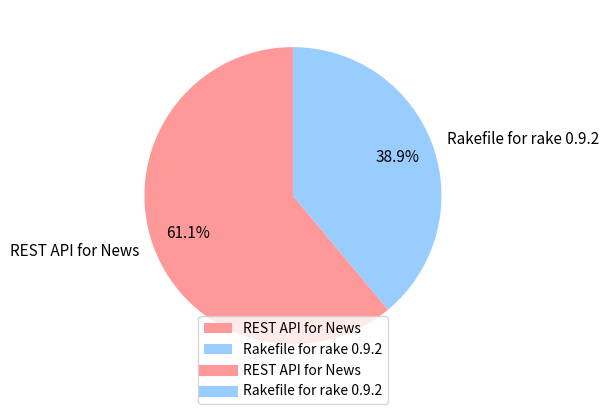

To the nearest percent, what is the difference between the REST API for News and Rakefile for rake 0.9.2 slice percentages?

22%